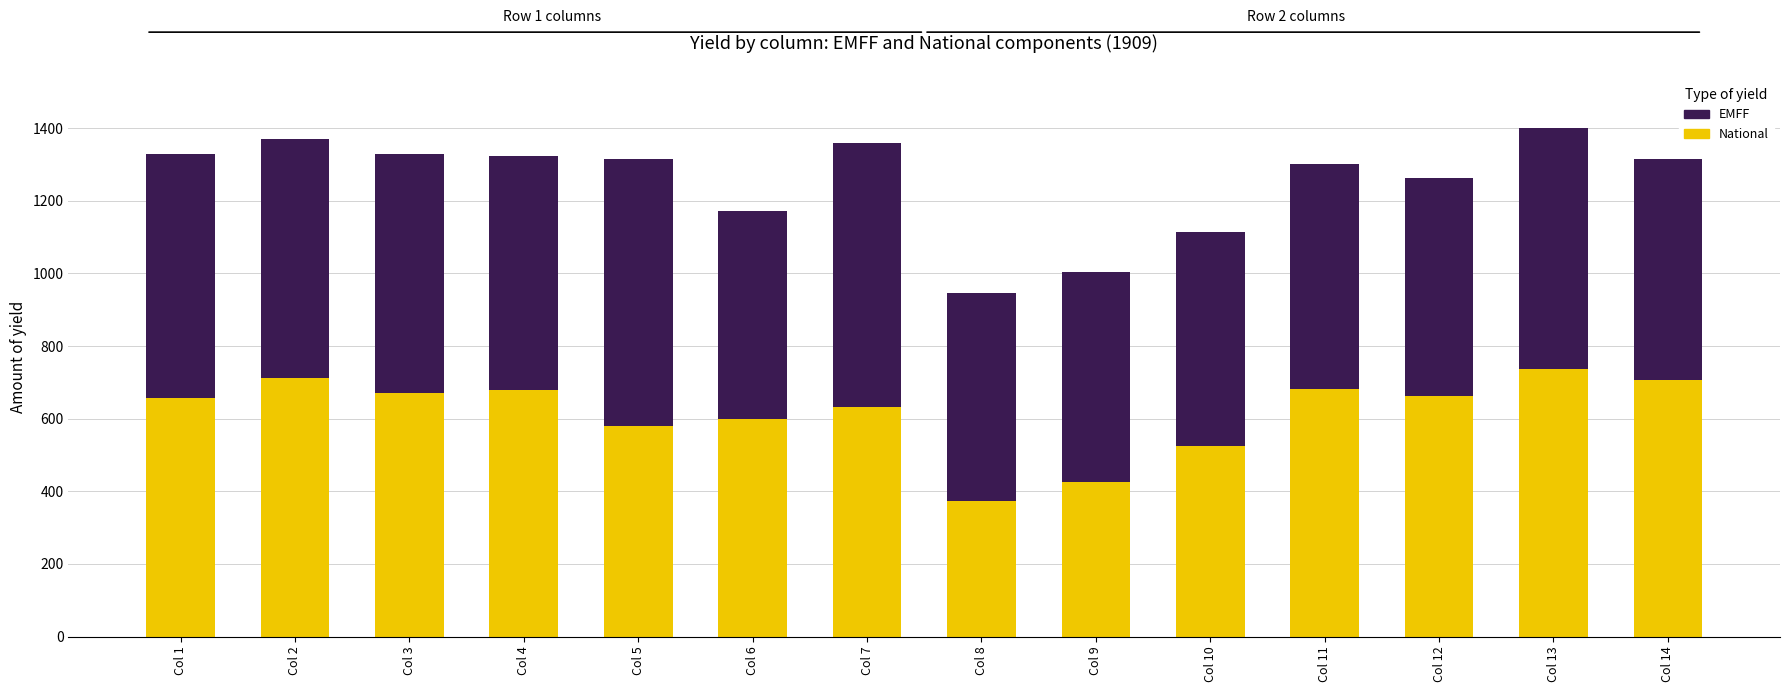

At which category is the sum across all series the highest?

Col 13